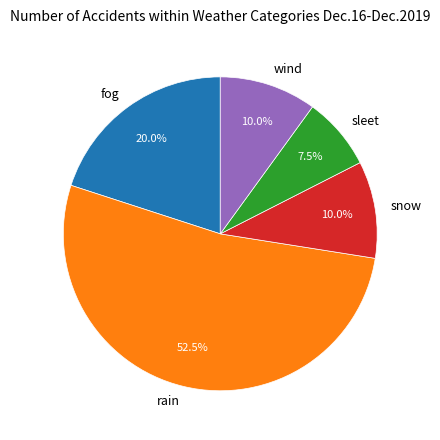

What is the smallest slice in the pie chart?

sleet